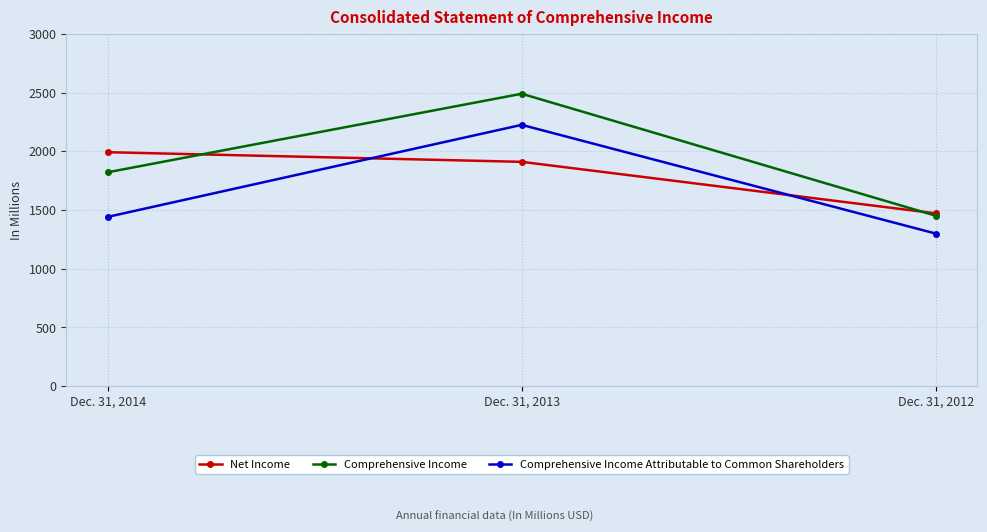

Between Dec. 31, 2014 and Dec. 31, 2013, which series saw the biggest shift?

Comprehensive Income Attributable to Common Shareholders